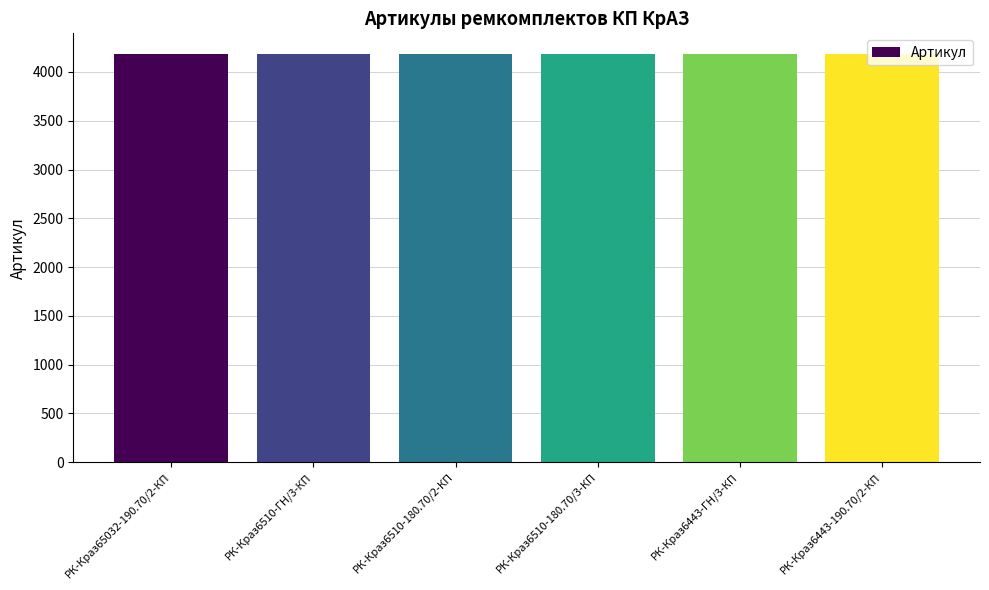

What is the approximate value at РК-Краз6443-ГН/3-КП?

4183